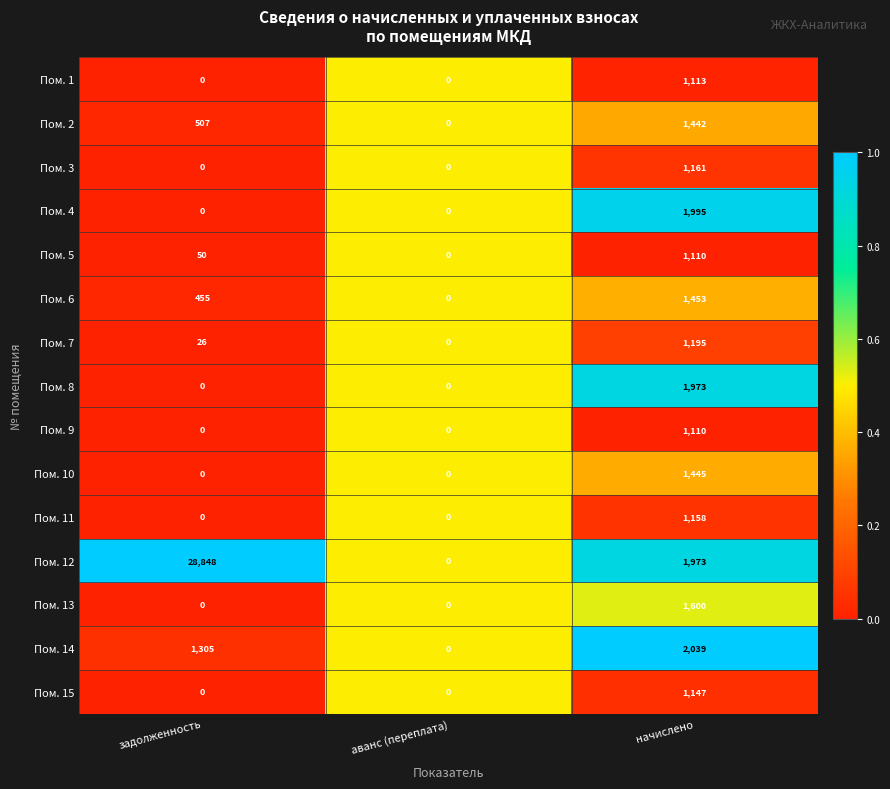

What is the highest value of the Пом. 11 series?

1158